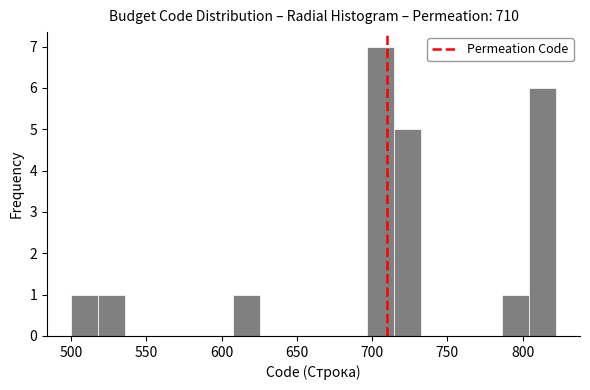

Read against the x-axis, roughly where is the centre of the tallest bar?

705